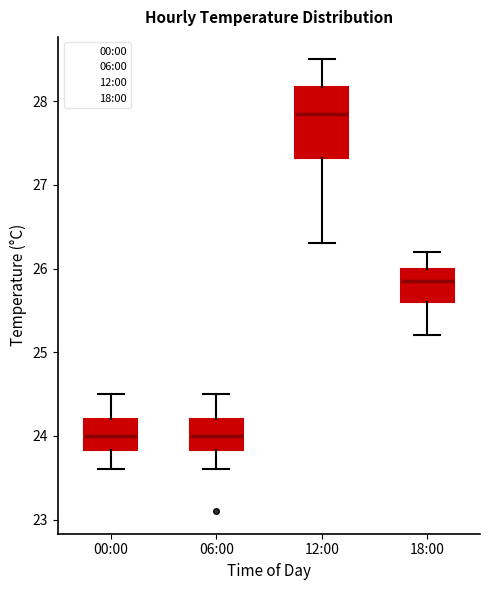

Which box has the highest median line?

12:00